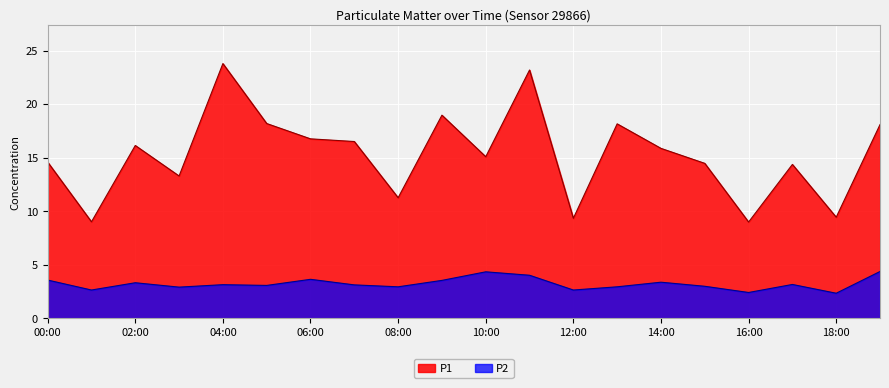

List the series in order of their overall mean, lowest first.

P2, P1